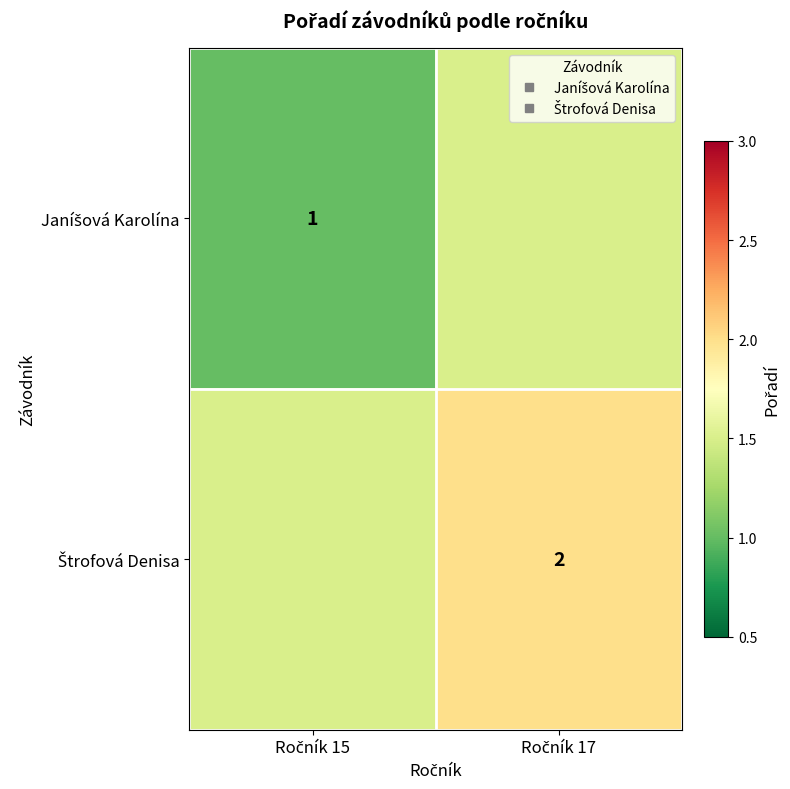

At which label does Janíšová Karolína reach its peak?

Ročník 17